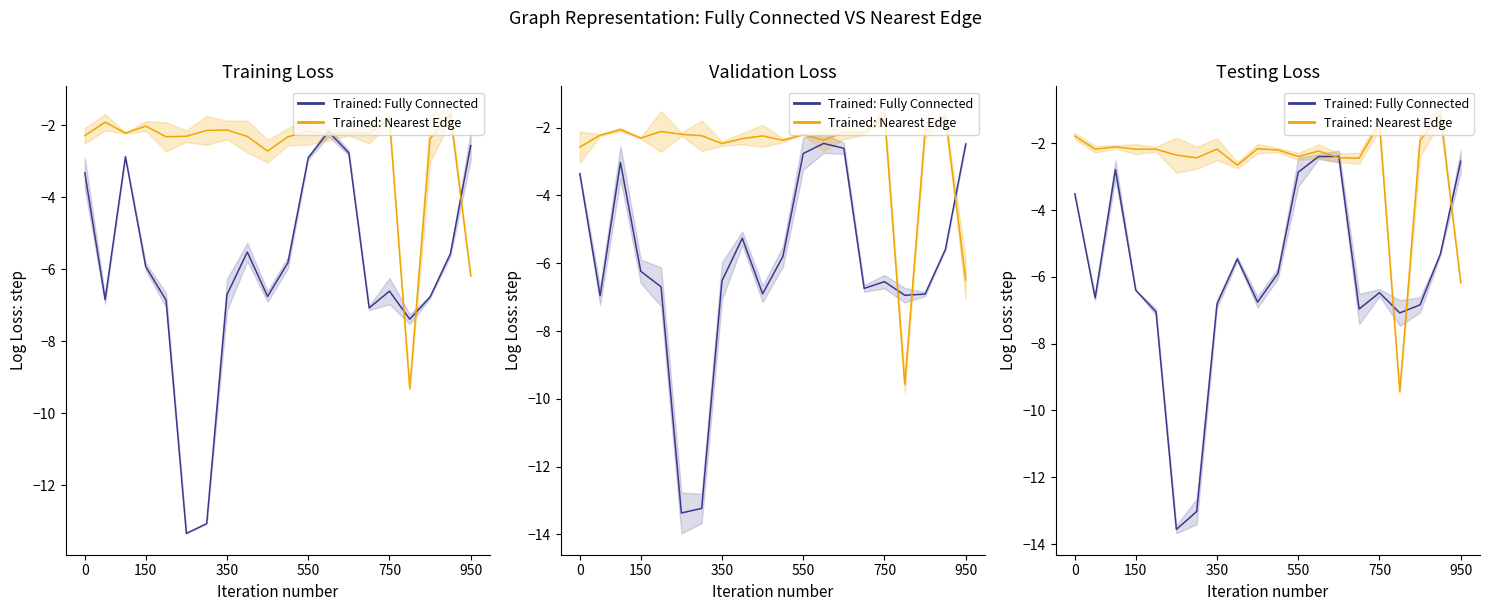

Reading right to left, extract all data points from this chart.

задолженность (col_1): -2.5	-5.3	-6.8	-7.1	-6.5	-7.0	-2.4	-2.4	-2.9	-5.9	-6.8	-5.5	-6.8	-13.0	-13.6	-7.0	-6.4	-2.8	-6.6	-3.5
начислено (col_3): -6.2	-1.1	-1.9	-9.4	-1.4	-2.4	-2.4	-2.2	-2.4	-2.2	-2.2	-2.7	-2.2	-2.4	-2.3	-2.2	-2.2	-2.1	-2.2	-1.8